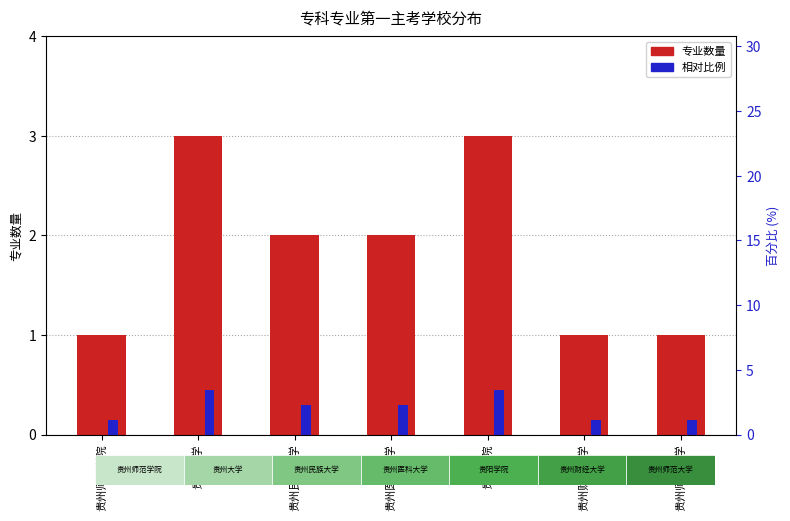

Reading right to left, what are all the values shown in this chart?

专业数量: 贵州师范大学=1.0	贵州财经大学=1.0	贵阳学院=3.0	贵州医科大学=2.0	贵州民族大学=2.0	贵州大学=3.0	贵州师范学院=1.0
相对比例: 贵州师范大学=0.1	贵州财经大学=0.1	贵阳学院=0.4	贵州医科大学=0.3	贵州民族大学=0.3	贵州大学=0.4	贵州师范学院=0.1